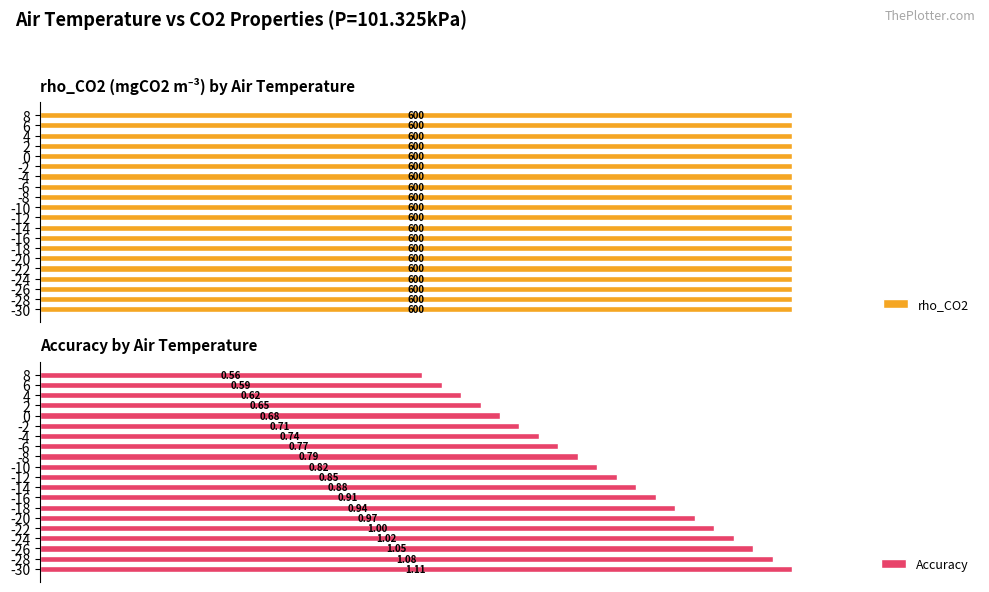

The rho_CO2 series shows 0.4 at 16. True or false?

False